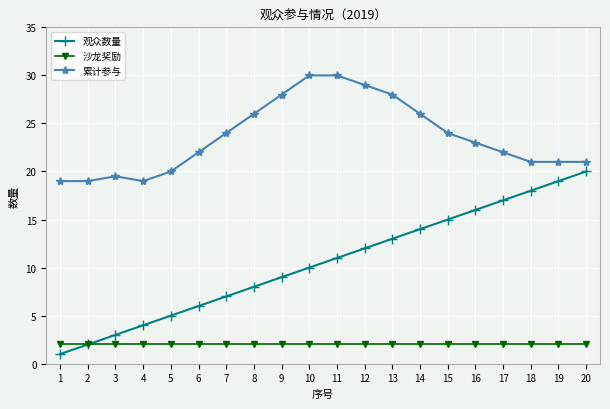

True or false: 沙龙奖励 and 累计参与 intersect in this chart.

False